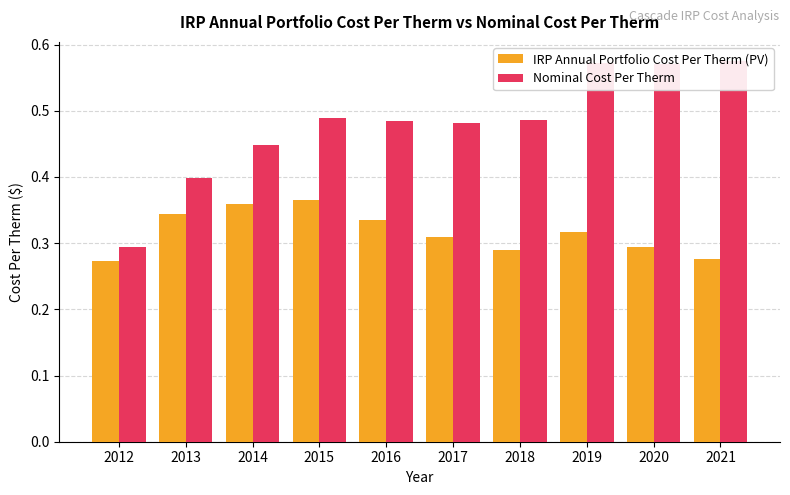

Which category has the lowest value in the Nominal Cost Per Therm series?

2012